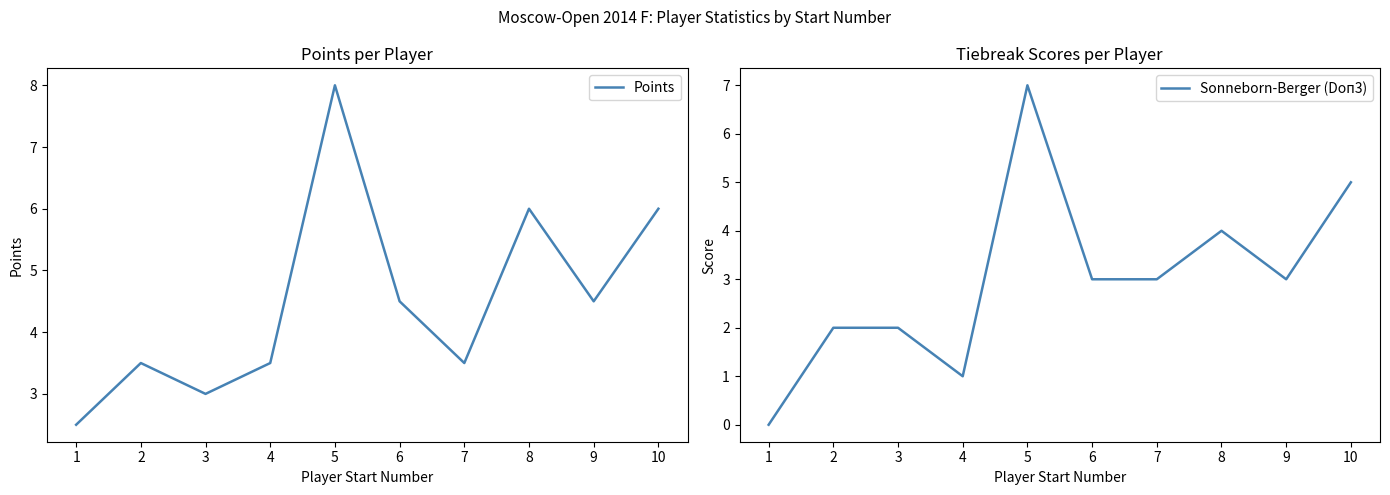

What is the spread (max minus min) of values at 10?

1.0